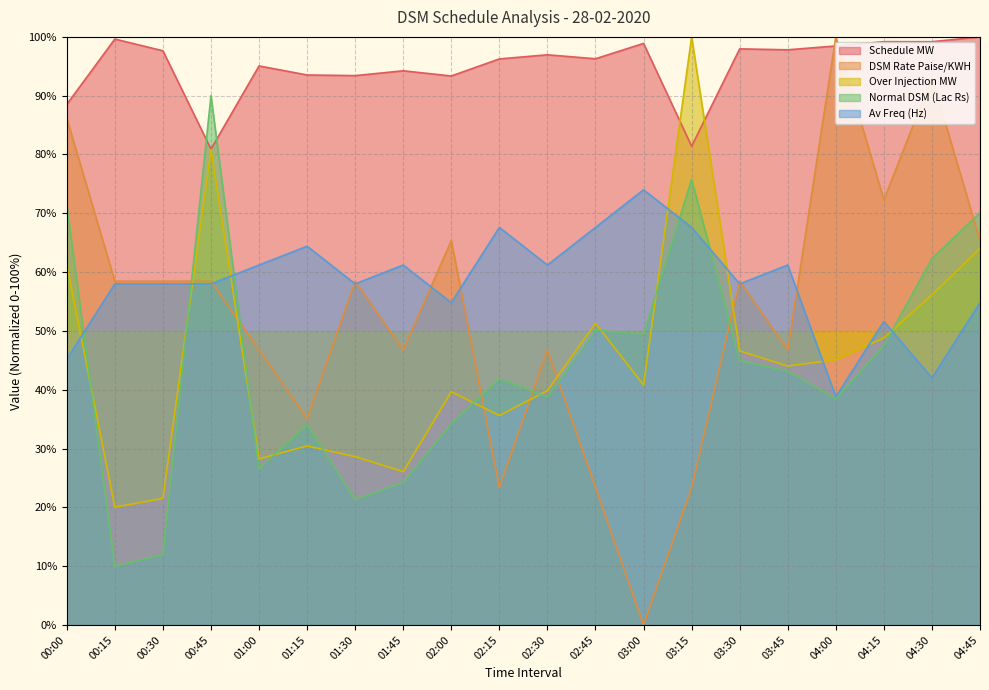

At which category is the sum across all series the highest?

00:45